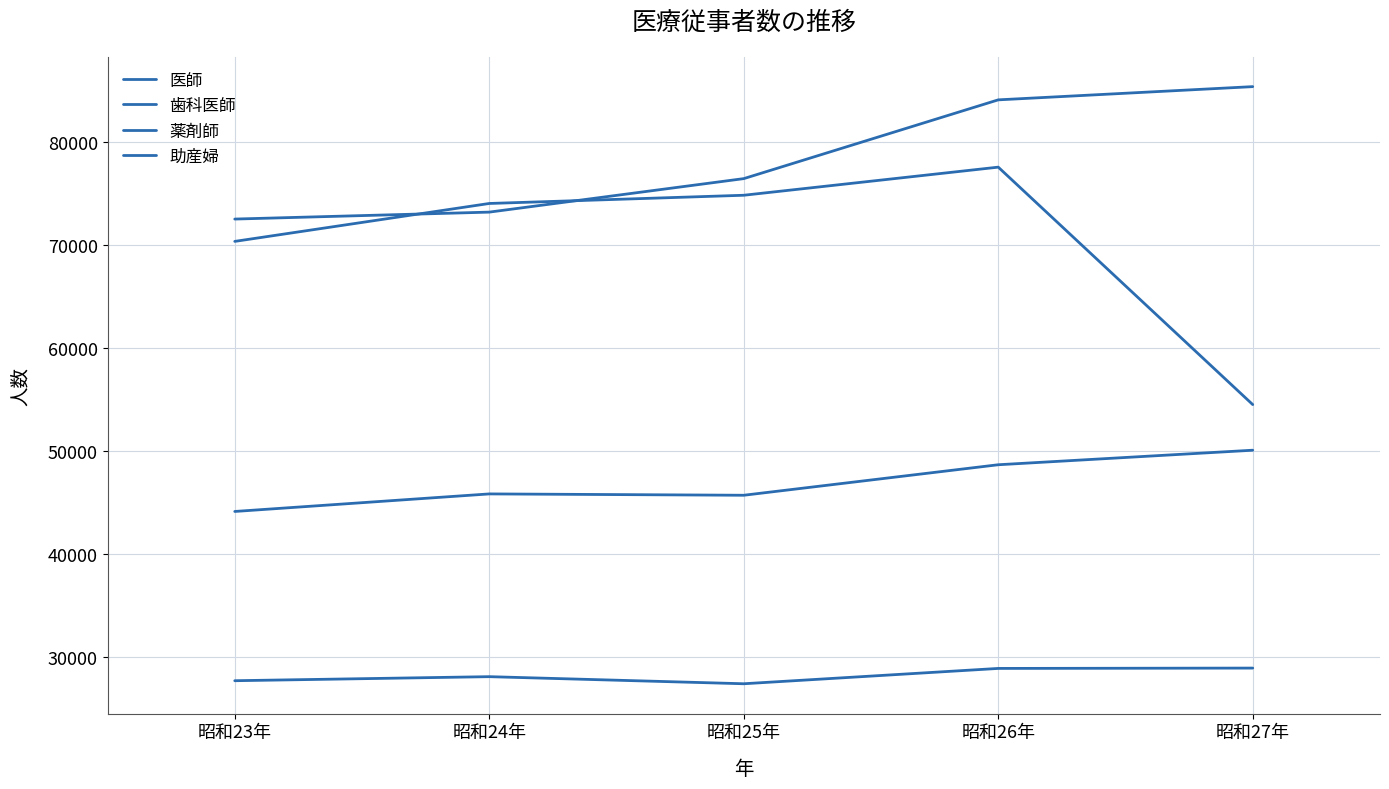

True or false: 歯科医師 and 助産婦 cross at least once.

False